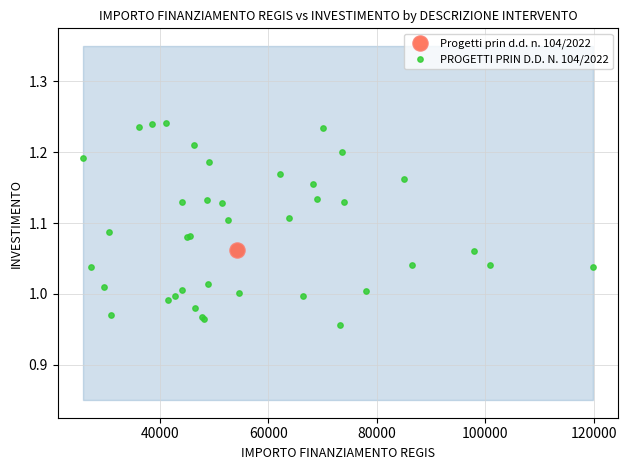

What are all the series names shown in the legend?

Progetti prin d.d. n. 104/2022, PROGETTI PRIN D.D. N. 104/2022